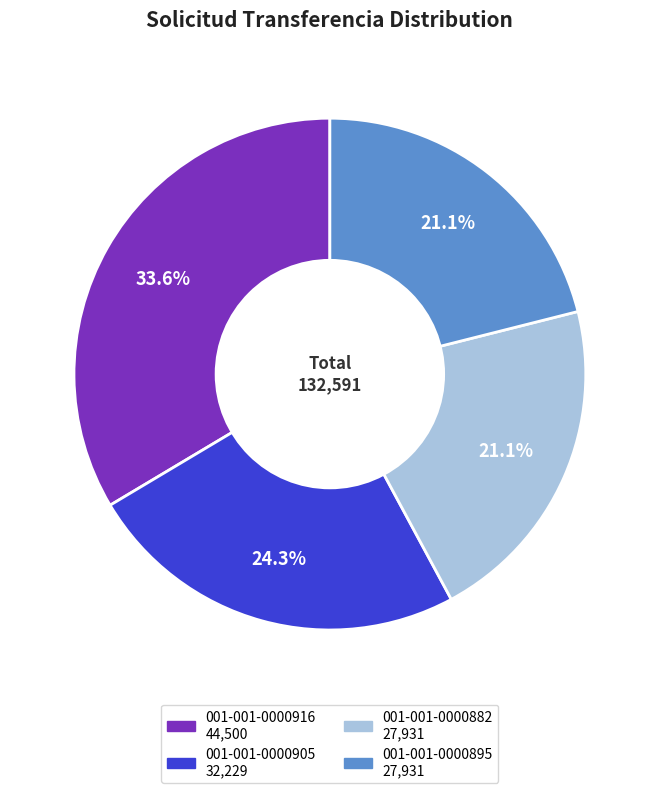

Between 001-001-0000916 and 001-001-0000882, which is larger?

001-001-0000916